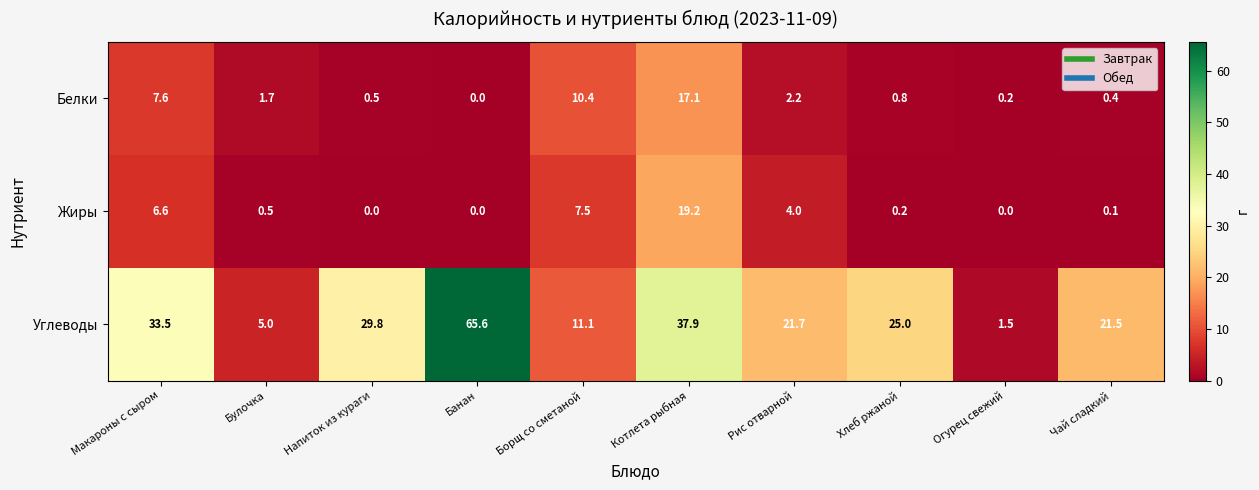

What is the difference between the second highest and second lowest values in the Жиры series?

7.5